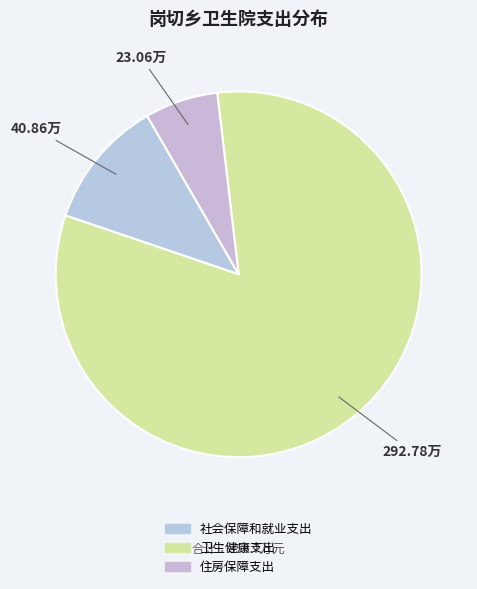

What percentage is the 社会保障和就业支出 slice, to the nearest percent?

11%